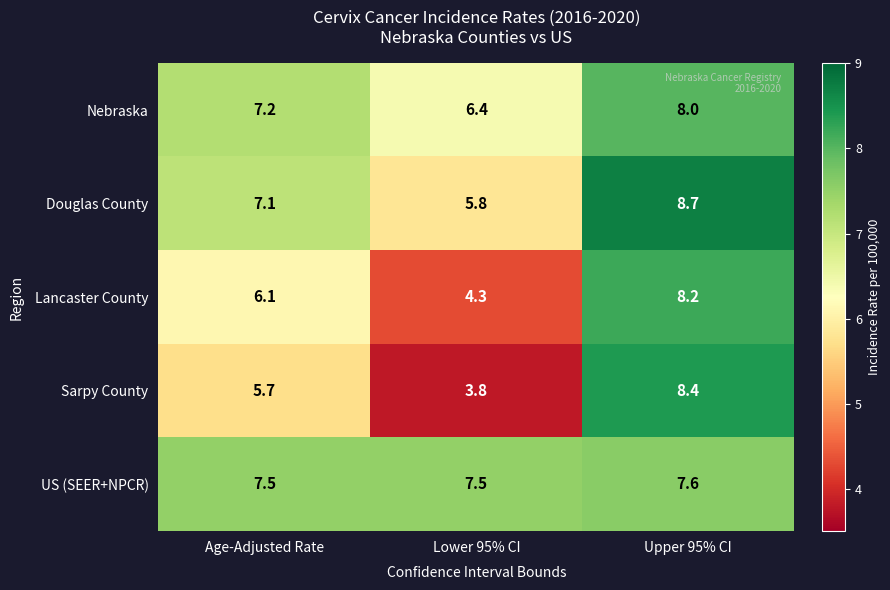

List the series in order of their peak value, lowest first.

US (SEER+NPCR), Nebraska, Lancaster County, Sarpy County, Douglas County